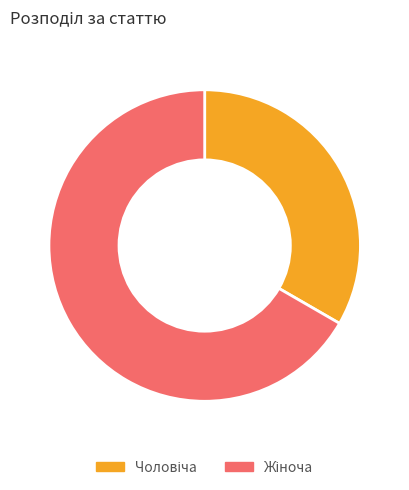

Is there a majority slice in this chart?

Yes